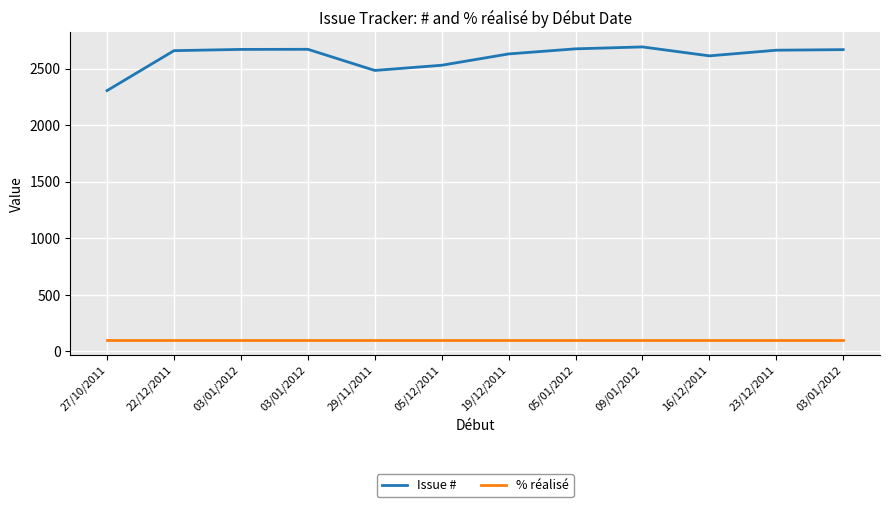

Does the chart have visible grid lines?

Yes